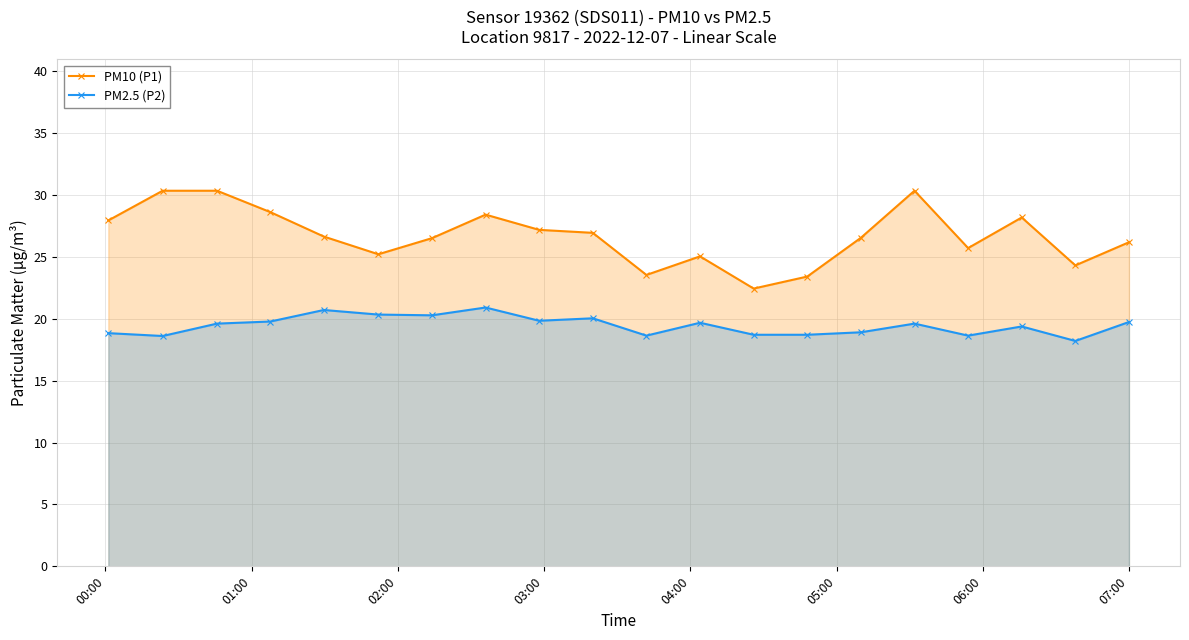

Which series has the widest spread of values?

PM10 (P1)